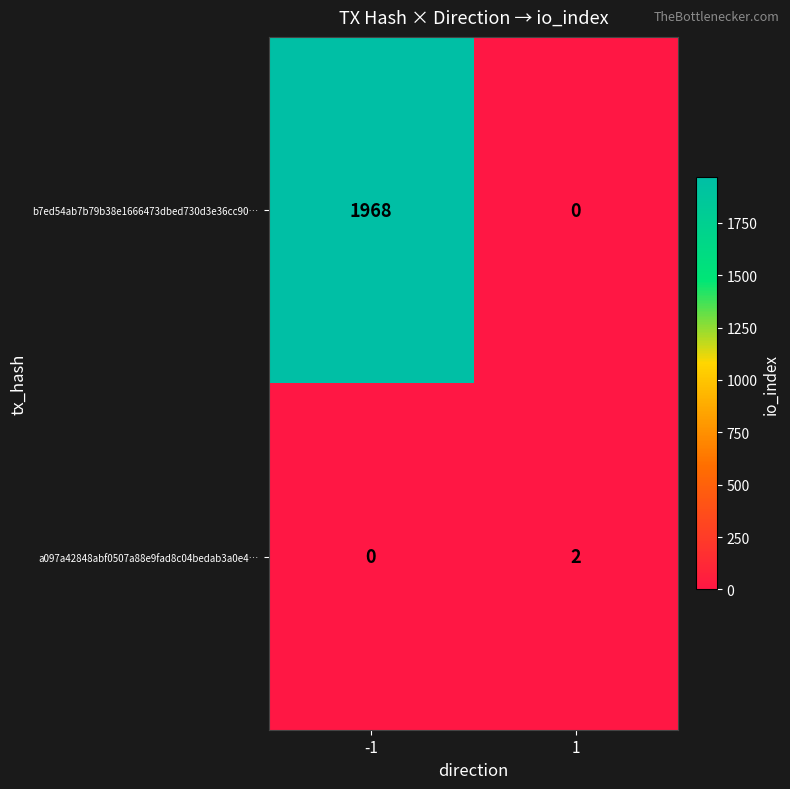

At -1, list the series in order from smallest to largest.

a097a42848abf0507a88e9fad8c04bedab3a0e4…, b7ed54ab7b79b38e1666473dbed730d3e36cc90…